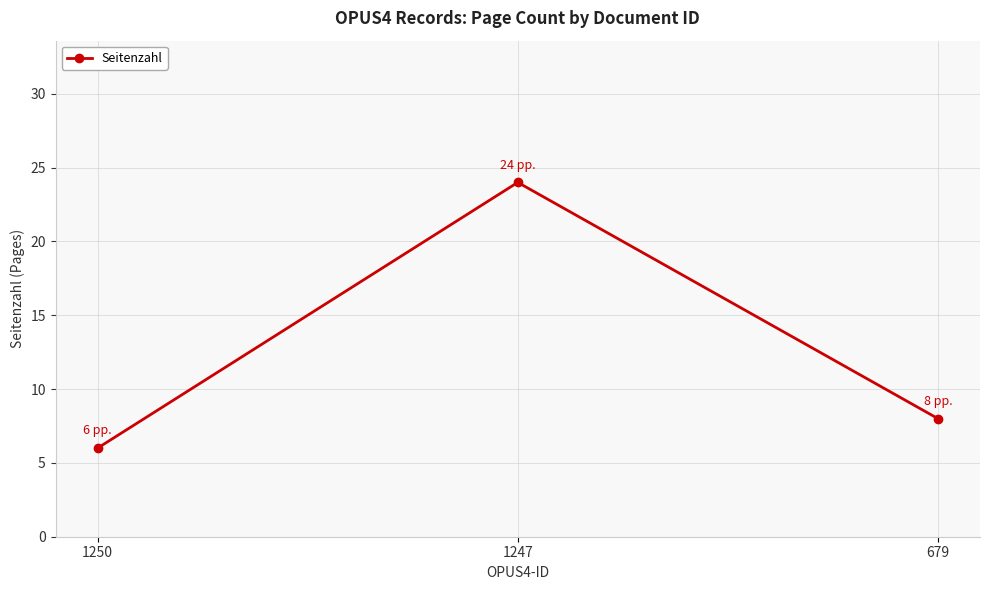

Which label corresponds to the largest value in the chart?

1247